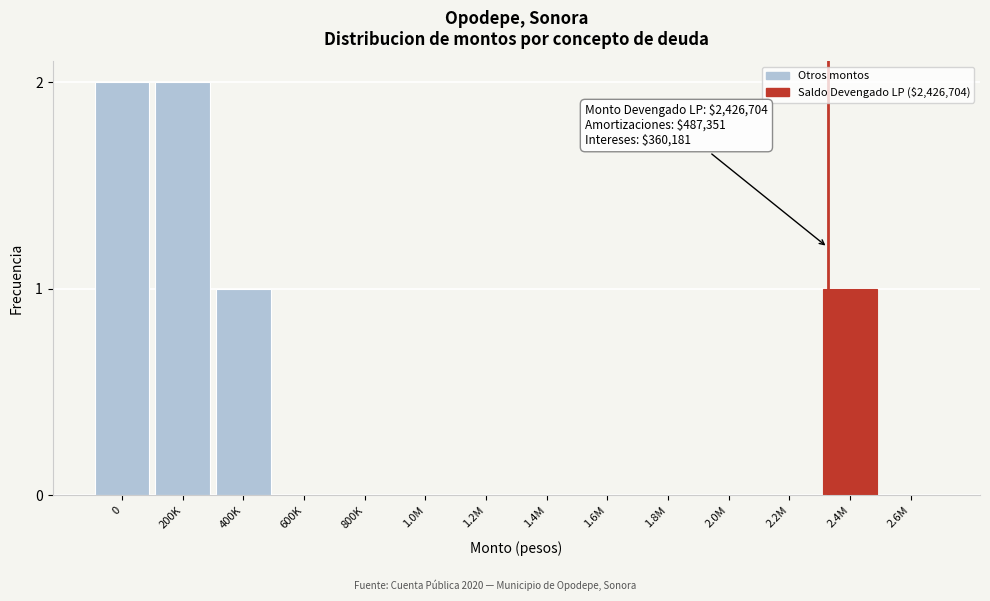

Reading right to left, transcribe all the data shown in this chart.

2.6M=0	2.4M=1	2.2M=0	2.0M=0	1.8M=0	1.6M=0	1.4M=0	1.2M=0	1.0M=0	800K=0	600K=0	400K=1	200K=2	0=2